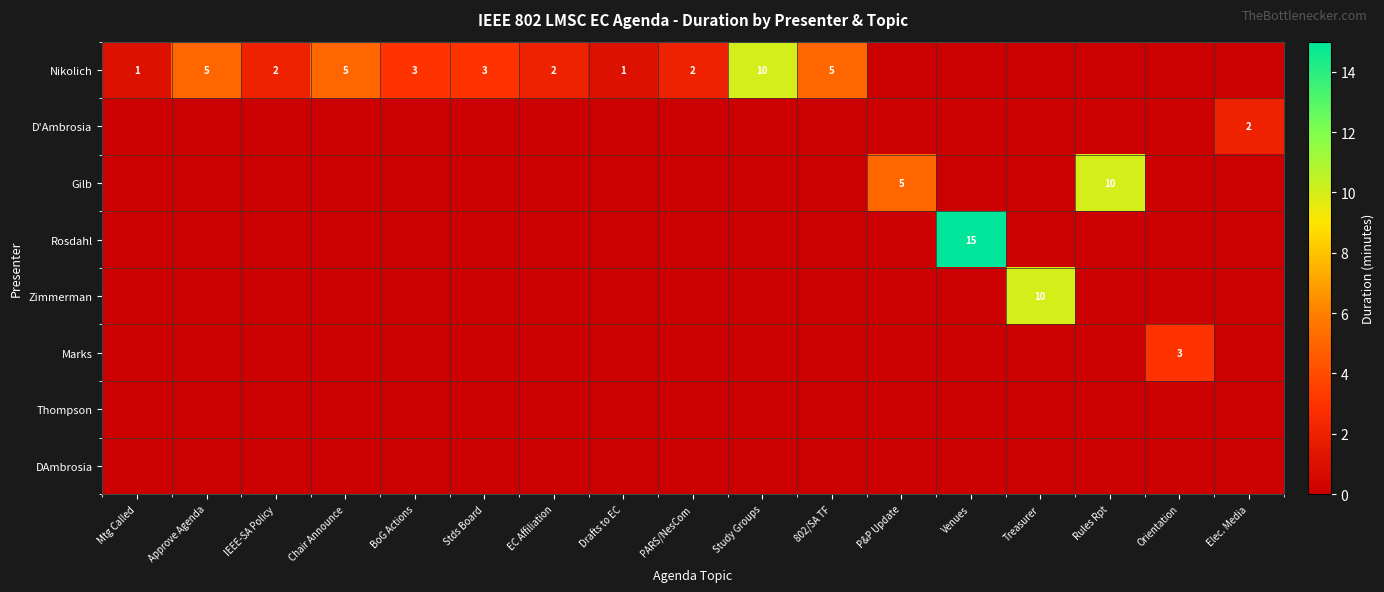

The Nikolich series shows 2 at IEEE-SA Policy. True or false?

True